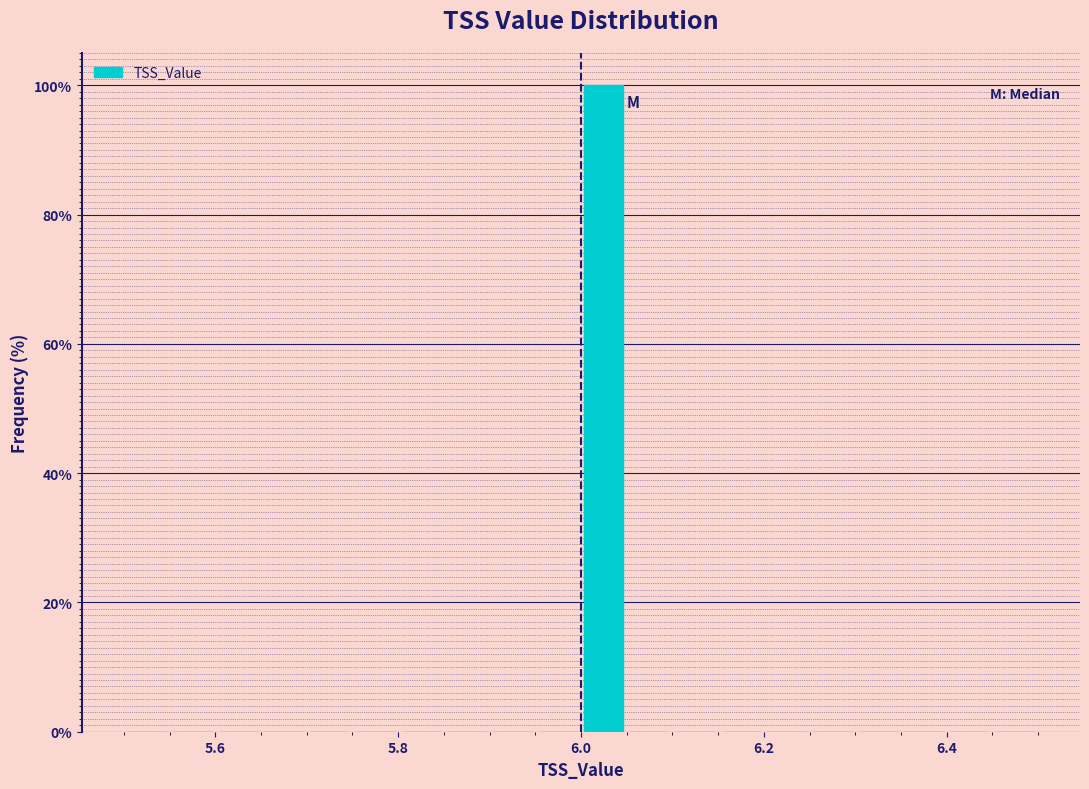

Read against the x-axis, roughly where is the centre of the tallest bar?

6.02